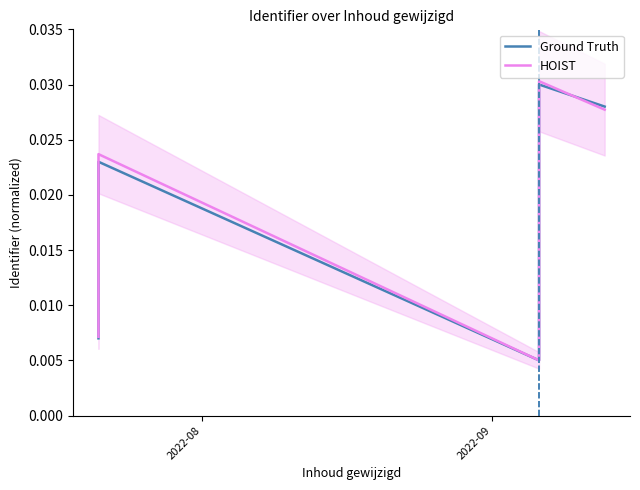

List the series in order of their overall mean, highest first.

HOIST, Ground Truth